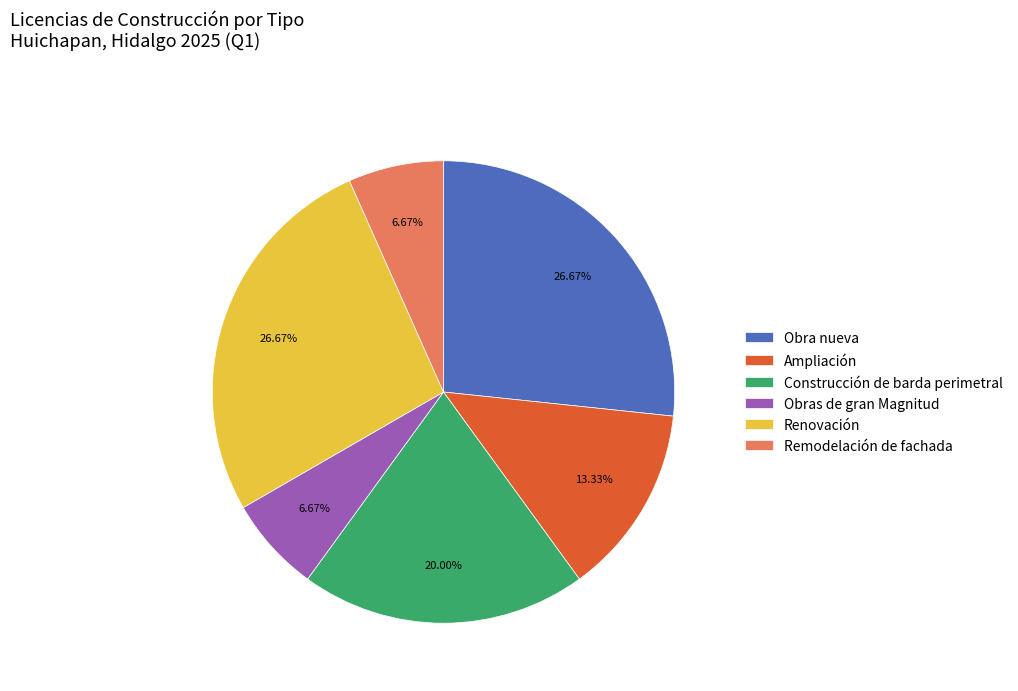

Between Renovación and Ampliación, which is larger?

Renovación